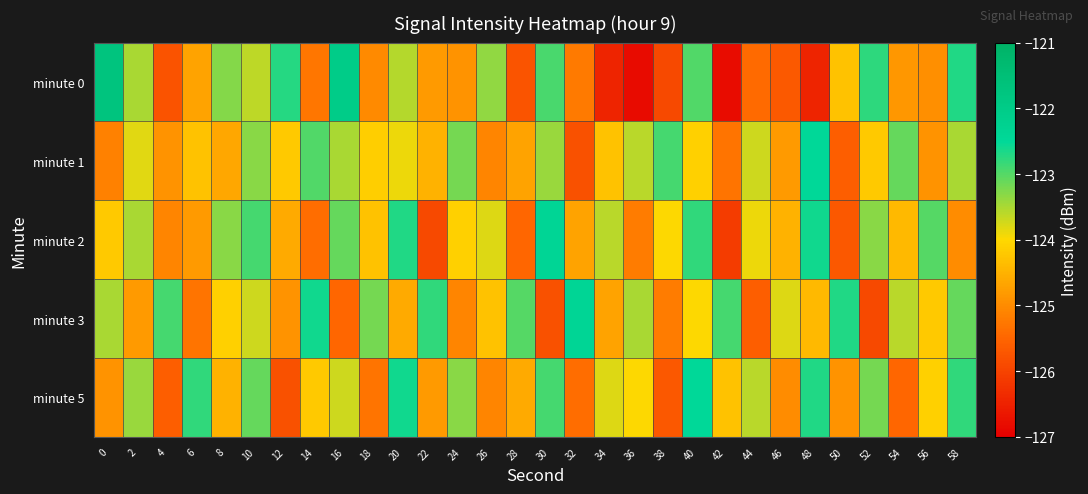

List the series in order of their peak value, highest first.

minute 0, minute 2, minute 3, minute 1, minute 5